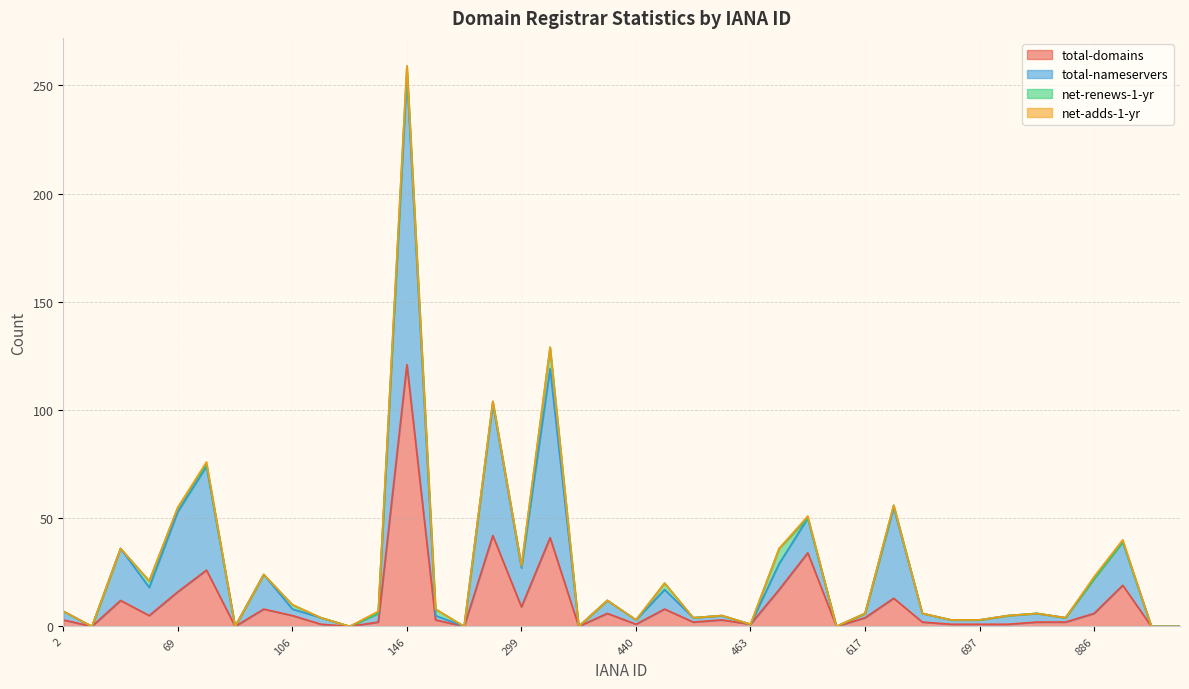

What is the difference between the highest and lowest values at 303?

88